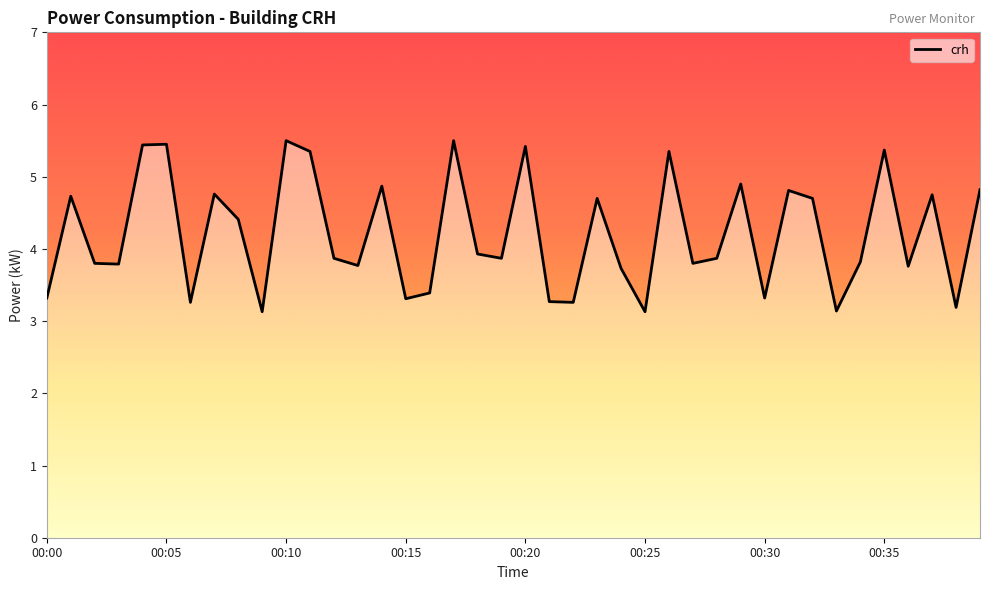

Is it true that the value at 00:12 is 5.2?

False